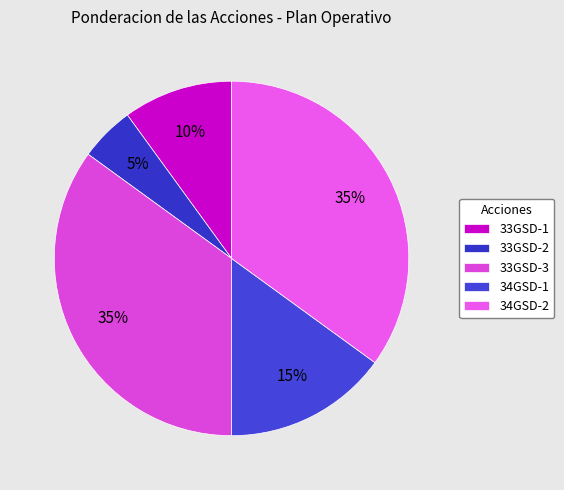

How many segments does this pie chart have?

5